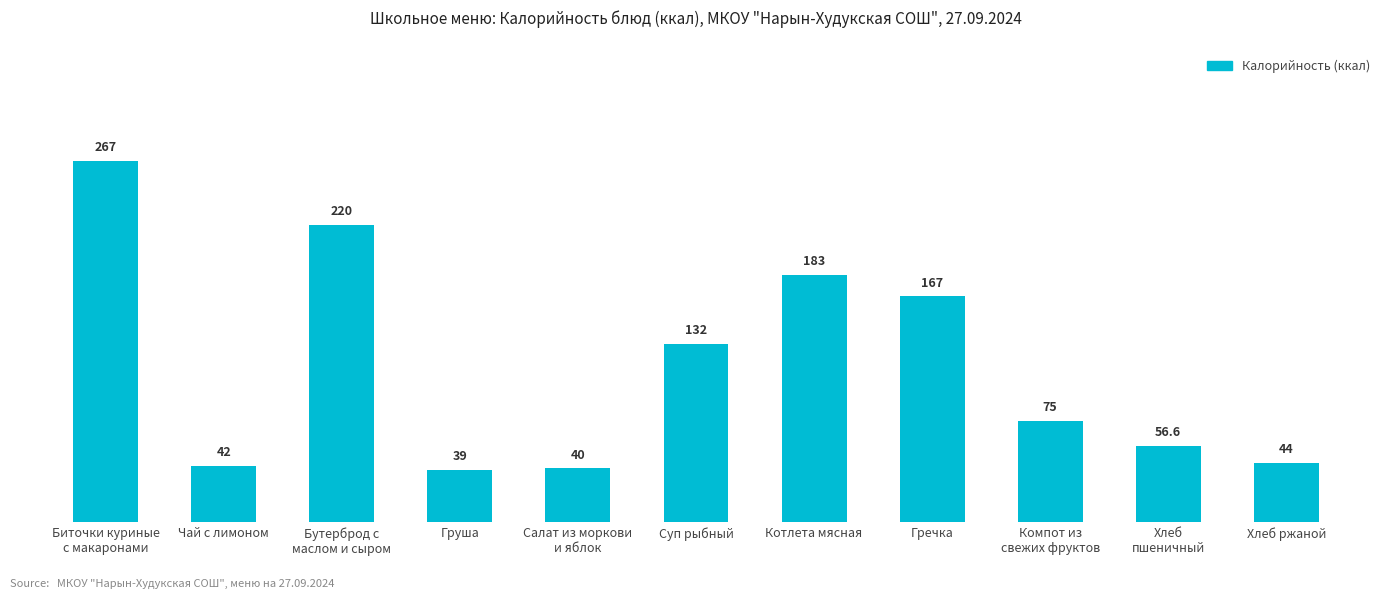

Rank the categories by value from lowest to highest.

Груша, Салат из моркови
и яблок, Чай с лимоном, Хлеб ржаной, Хлеб
пшеничный, Компот из
свежих фруктов, Суп рыбный, Гречка, Котлета мясная, Бутерброд с
маслом и сыром, Биточки куриные
с макаронами